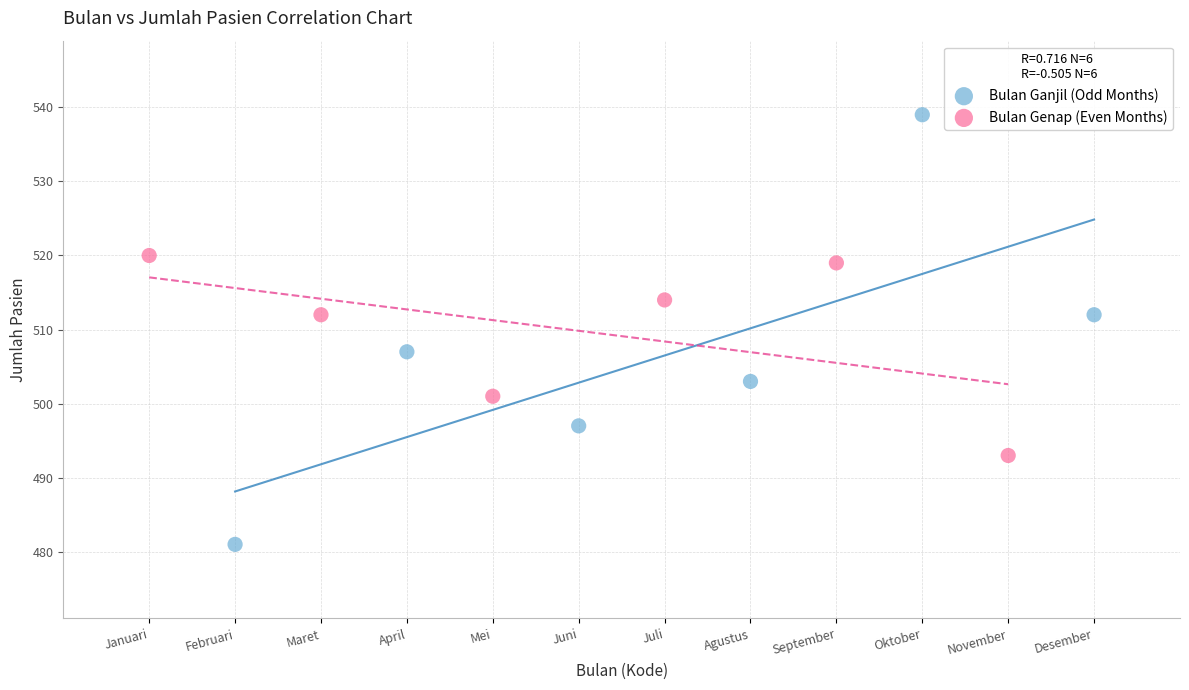

Which series has the largest Y range (max minus min)?

Bulan Ganjil (Odd Months)